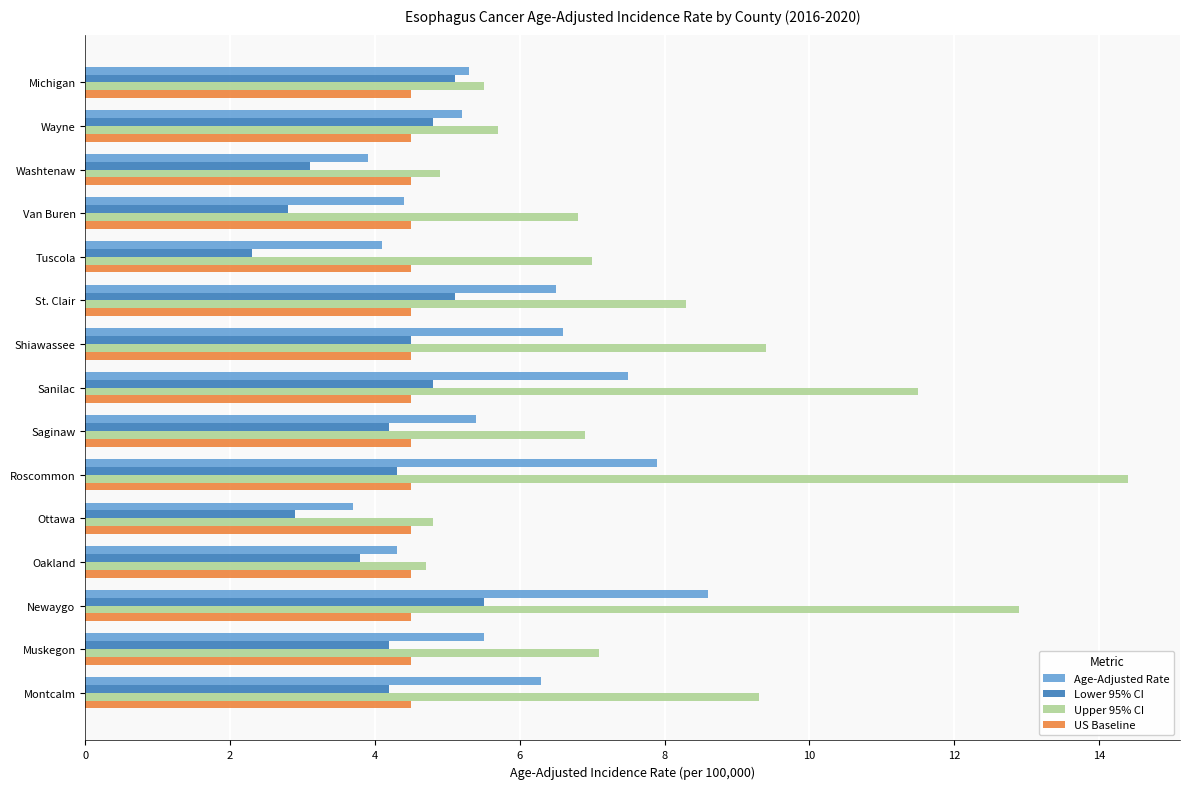

What is the greatest value displayed?

14.4